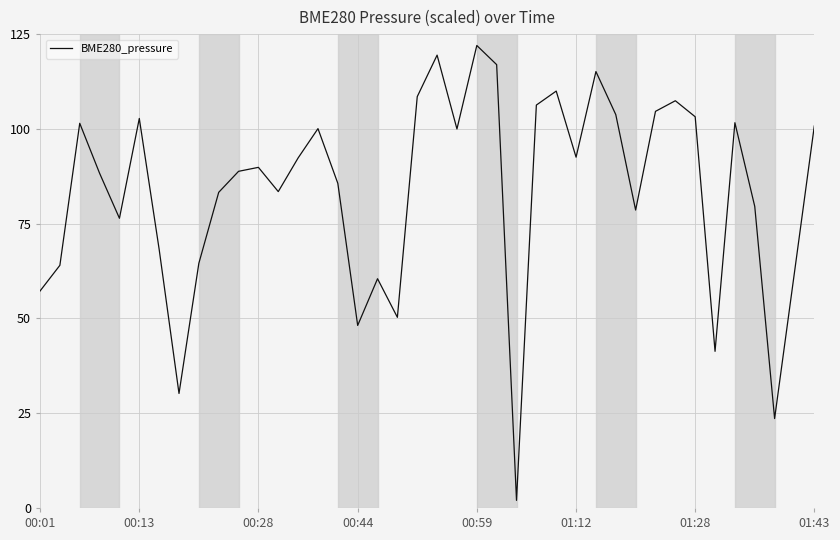

What is the average value?

83.4